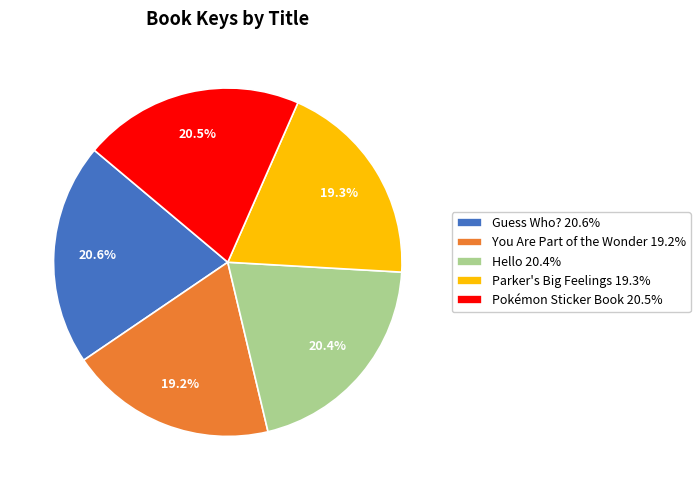

Is there a majority slice in this chart?

No